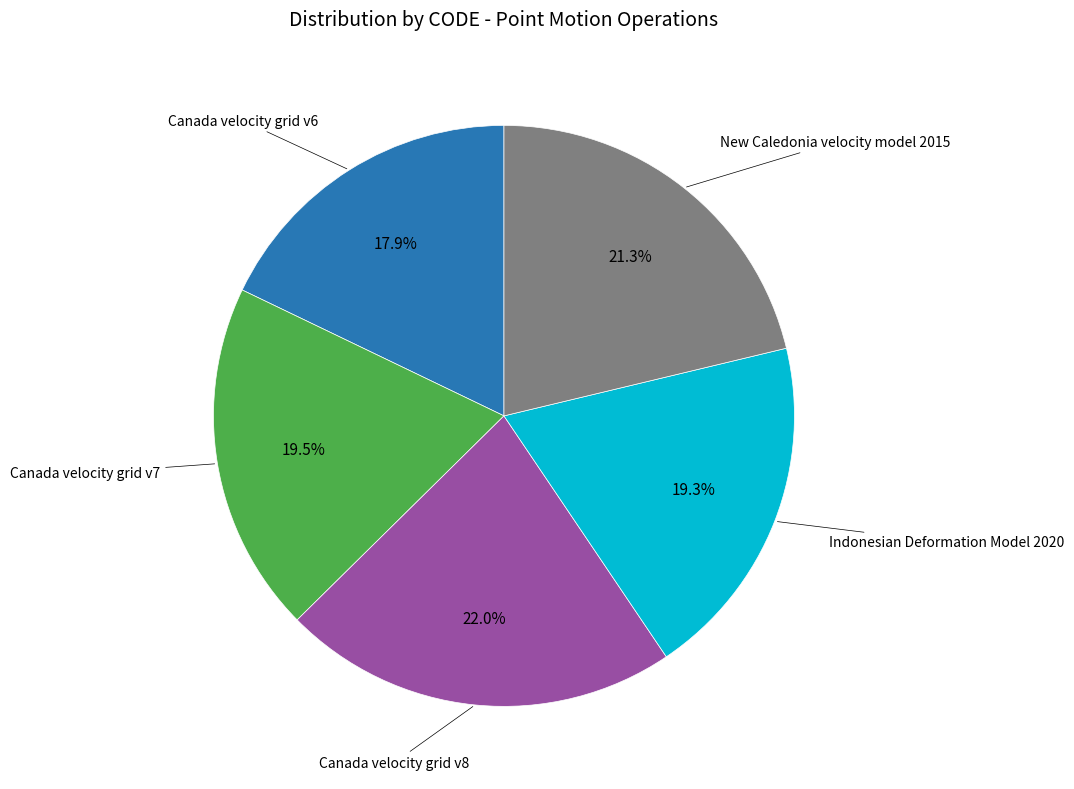

To the nearest percent, what is the difference between the largest and smallest slice percentages?

4%